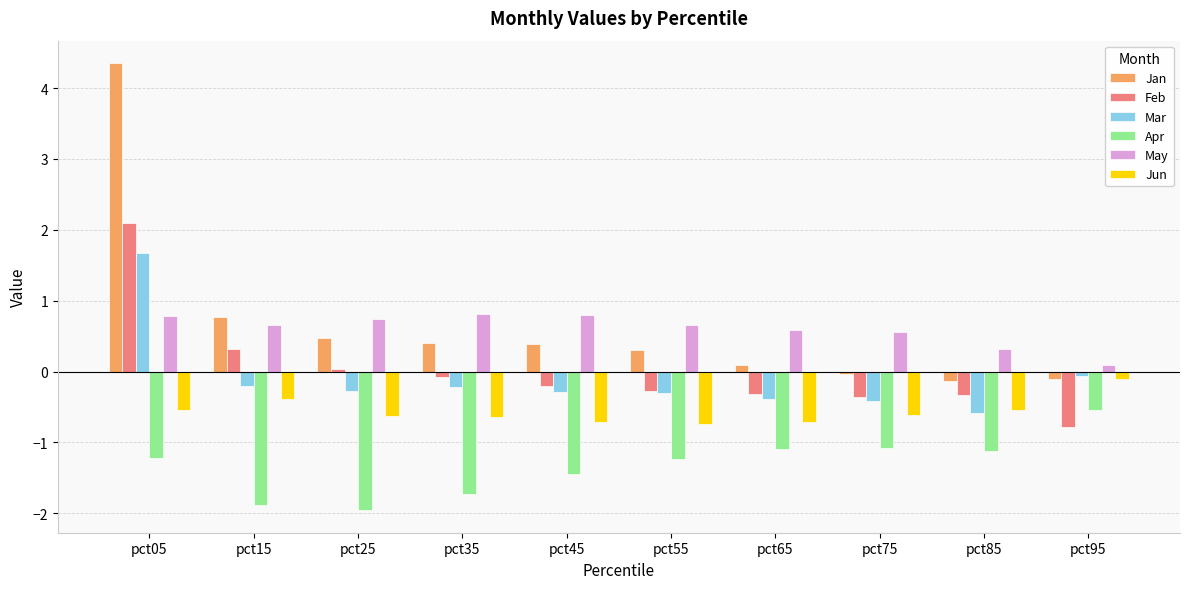

Is the value of Jun at pct65 greater than the value of Mar at pct05?

No